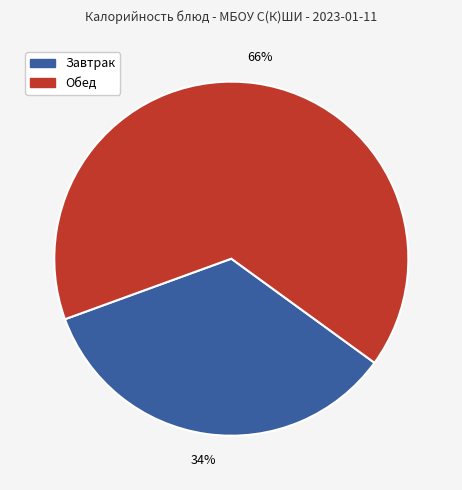

To the nearest percent, what is the average slice percentage?

50%